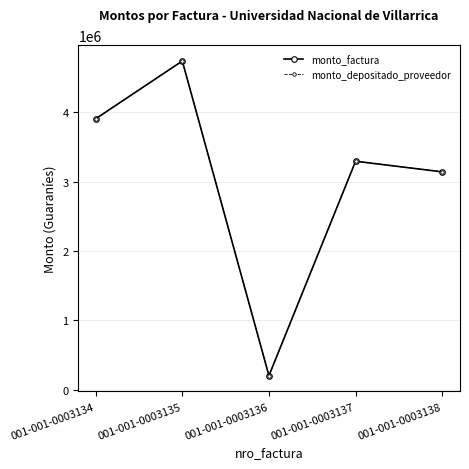

True or false: monto_factura and monto_depositado_proveedor intersect in this chart.

False